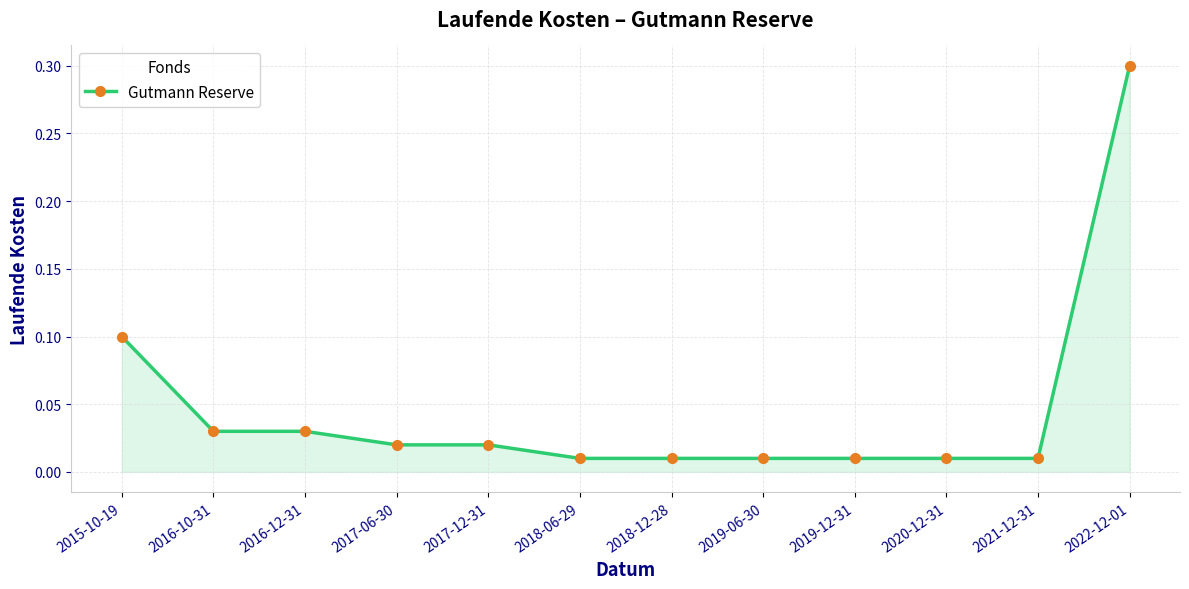

The value at 2016-12-31 is 0.1. True or false?

False